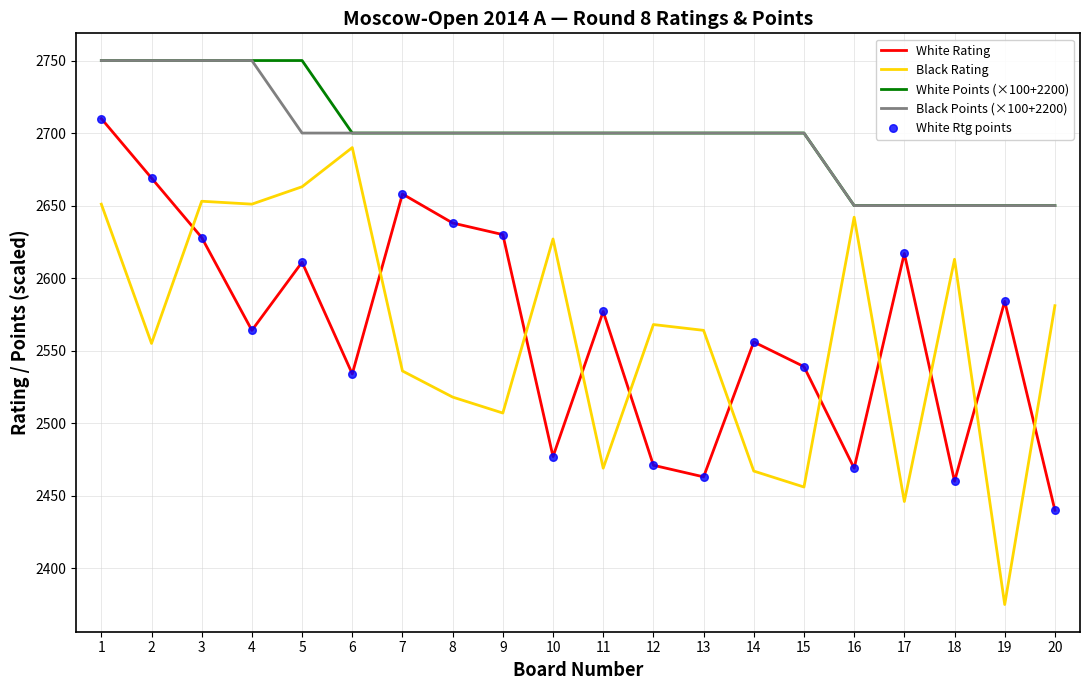

Between 7 and 17, which series saw the biggest shift?

Black Rating